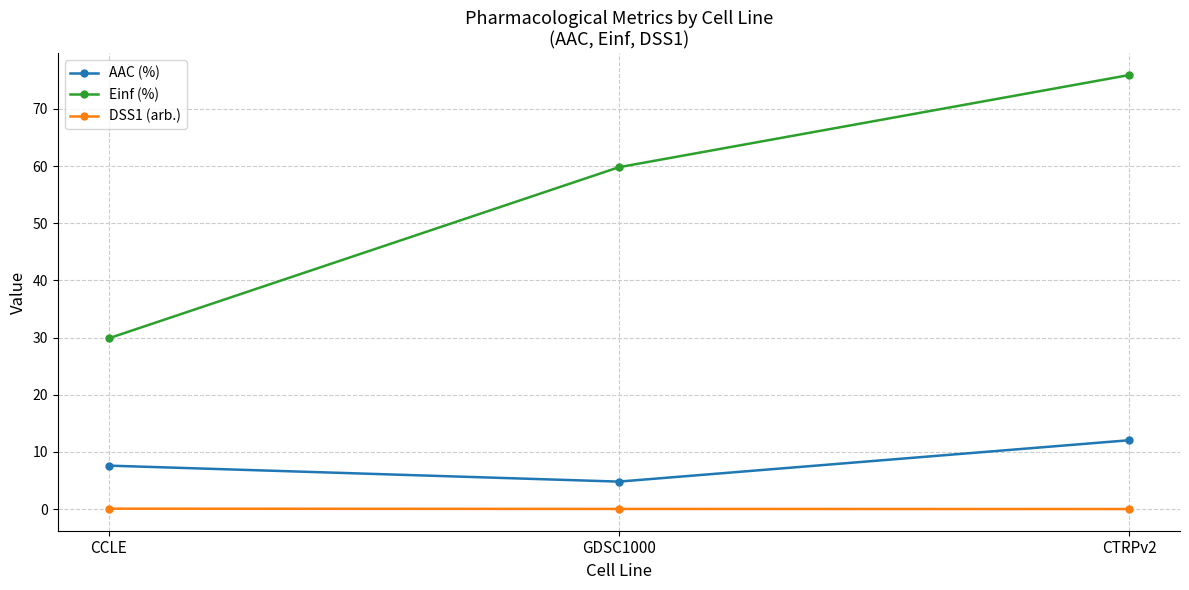

What are all the series names shown in the legend?

AAC (%), Einf (%), DSS1 (arb.)